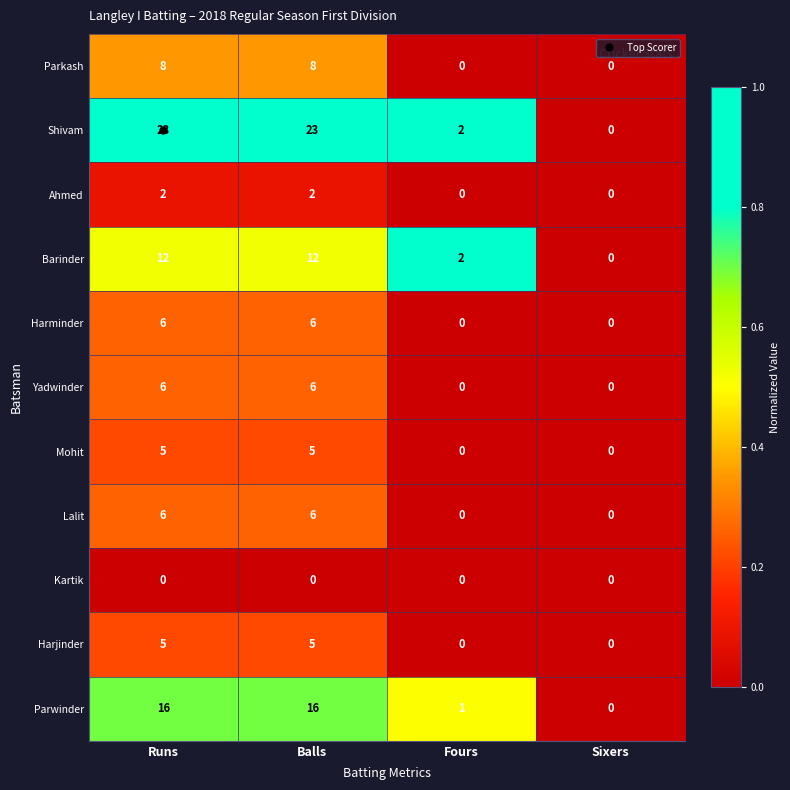

Which series has the largest total across all categories?

Shivam